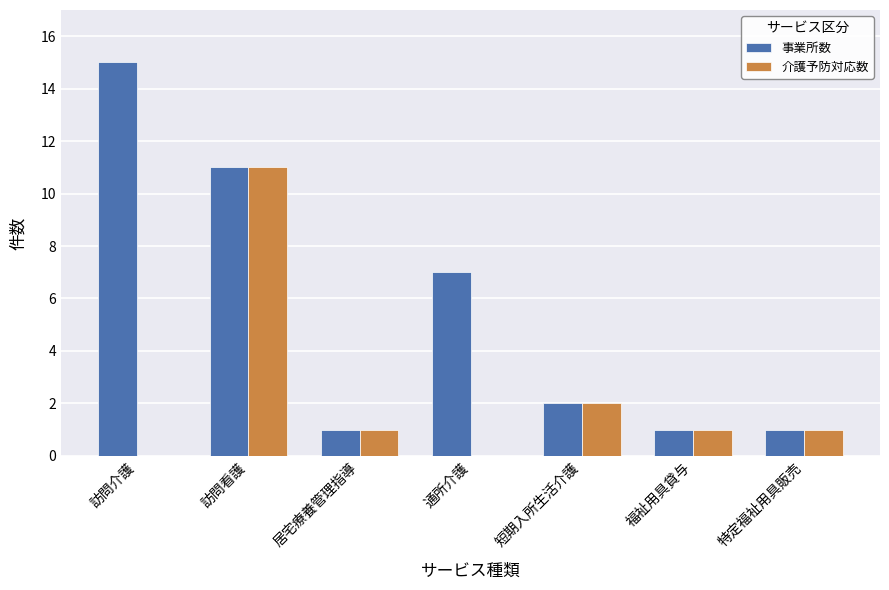

At which category is the sum across all series the highest?

訪問看護